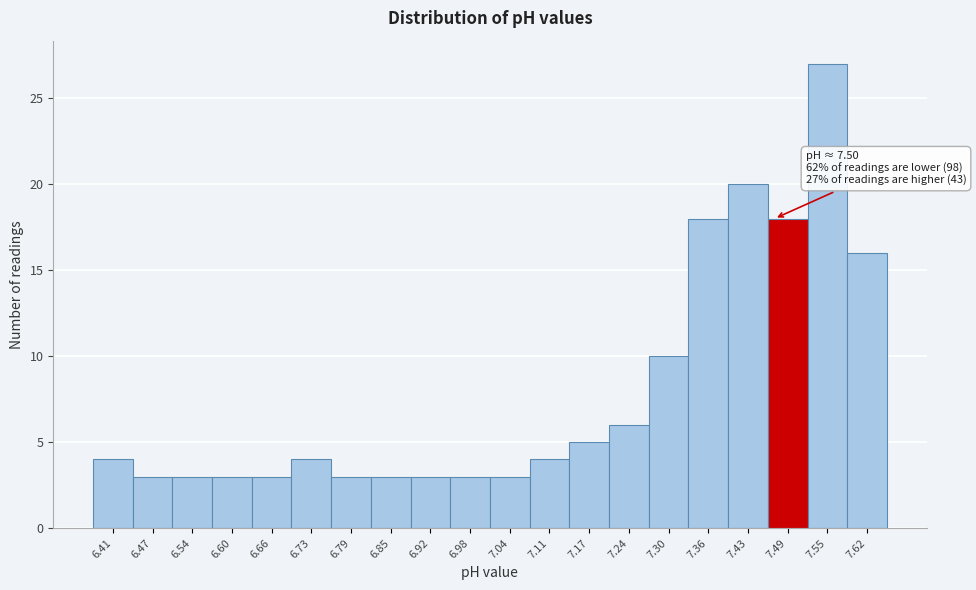

Reading right to left, list all the values displayed in this chart.

16	27	18	20	18	10	6	5	4	3	3	3	3	3	4	3	3	3	3	4